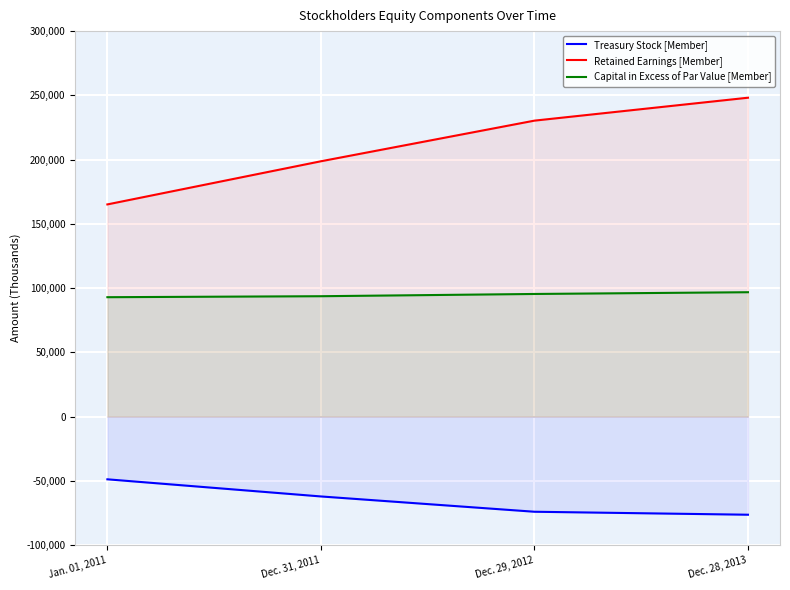

True or false: Retained Earnings [Member] and Capital in Excess of Par Value [Member] cross at least once.

False